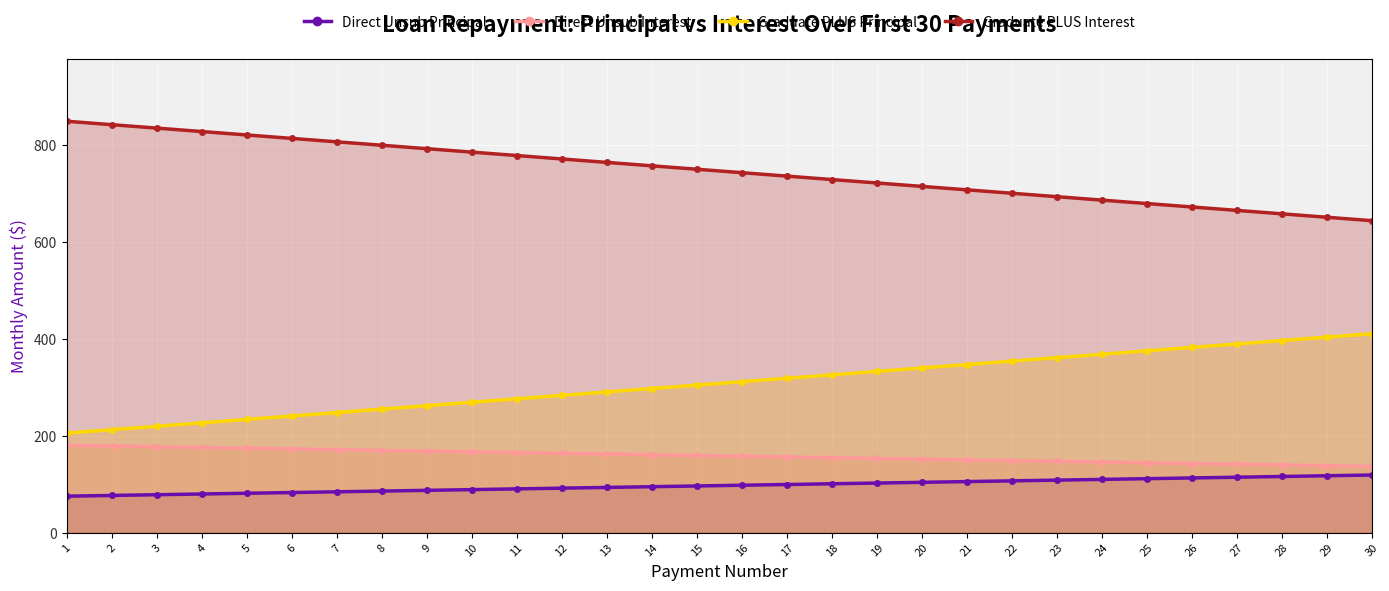

Reading left to right, extract all data points from this chart.

Direct Unsub Principal: 1=75.5	2=77.0	3=78.5	4=80.0	5=81.6	6=83.1	7=84.6	8=86.1	9=87.6	10=89.1	11=90.6	12=92.1	13=93.6	14=95.1	15=96.6	16=98.1	17=99.6	18=101.1	19=102.6	20=104.1	21=105.6	22=107.1	23=108.6	24=110.1	25=111.7	26=113.2	27=114.7	28=116.2	29=117.7	30=119.2
Direct Unsub Interest: 1=180.5	2=179.0	3=177.5	4=176.0	5=174.5	6=173.0	7=171.5	8=170.0	9=168.5	10=167.0	11=165.5	12=164.0	13=162.5	14=161.0	15=159.5	16=158.0	17=156.5	18=154.9	19=153.4	20=151.9	21=150.4	22=148.9	23=147.4	24=145.9	25=144.4	26=142.9	27=141.4	28=139.9	29=138.4	30=136.9
Graduate PLUS Principal: 1=205.6	2=212.7	3=219.7	4=226.8	5=233.9	6=240.9	7=248.0	8=255.1	9=262.2	10=269.2	11=276.3	12=283.4	13=290.5	14=297.5	15=304.6	16=311.7	17=318.8	18=325.8	19=332.9	20=340.0	21=347.0	22=354.1	23=361.2	24=368.3	25=375.3	26=382.4	27=389.5	28=396.6	29=403.6	30=410.7
Graduate PLUS Interest: 1=848.7	2=841.6	3=834.6	4=827.5	5=820.4	6=813.4	7=806.3	8=799.2	9=792.1	10=785.1	11=778.0	12=770.9	13=763.8	14=756.8	15=749.7	16=742.6	17=735.5	18=728.5	19=721.4	20=714.3	21=707.3	22=700.2	23=693.1	24=686.0	25=679.0	26=671.9	27=664.8	28=657.8	29=650.7	30=643.6